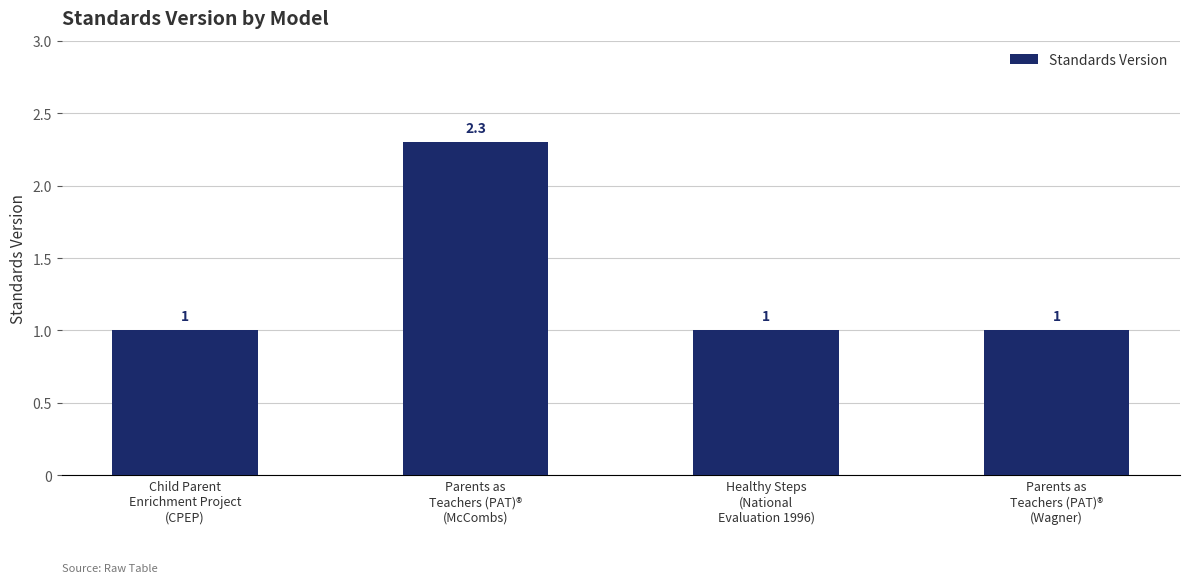

At which category does the chart reach its peak across all series?

Parents as
Teachers (PAT)®
(McCombs)